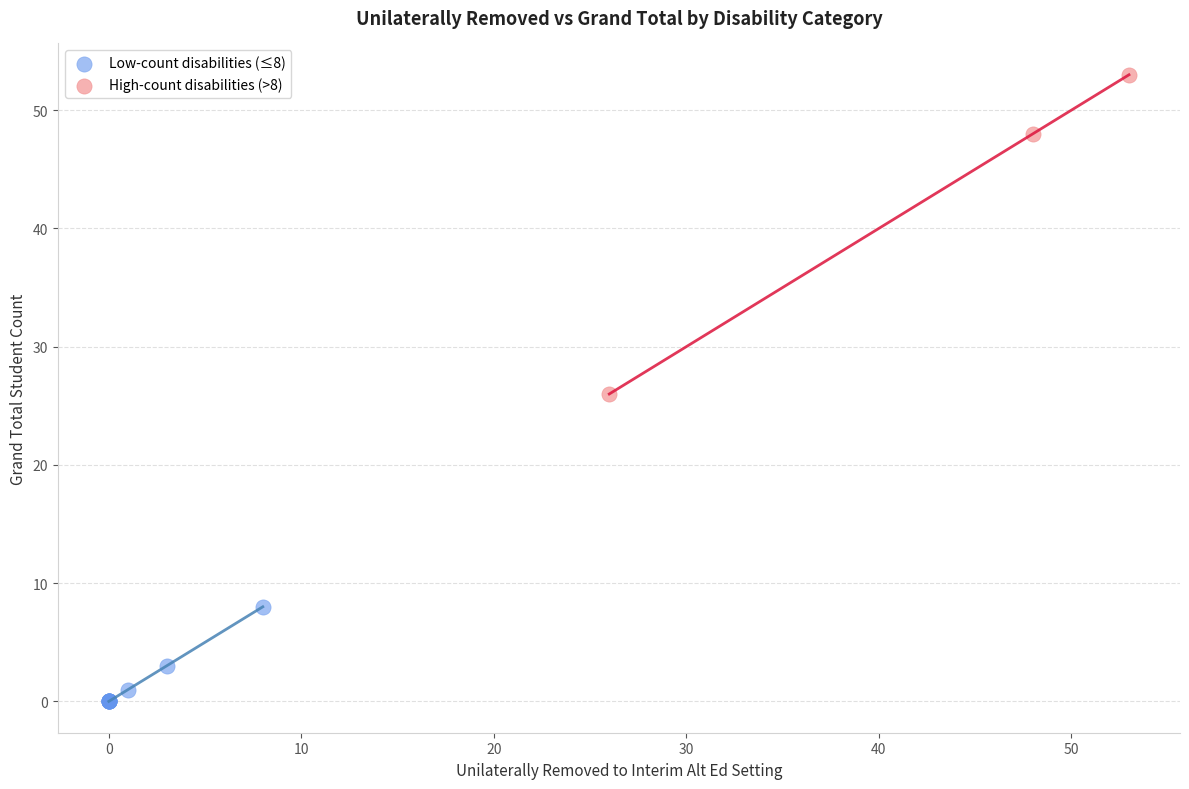

Which series contains the highest Y value?

High-count disabilities (>8)